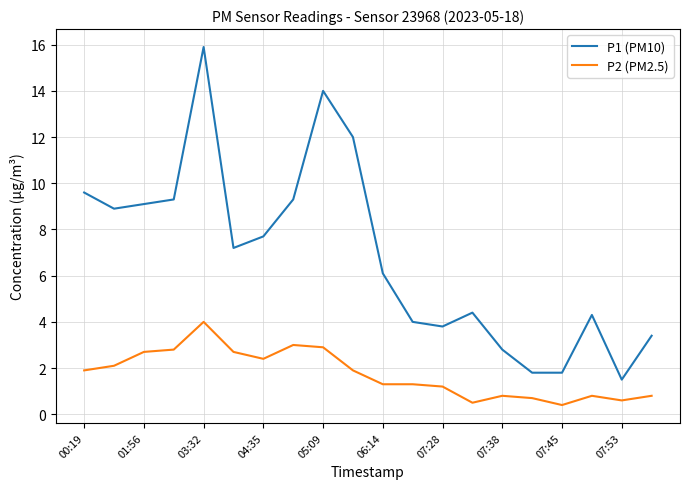

What is the difference between the maximum and minimum values in the P2 (PM2.5) series?

3.6